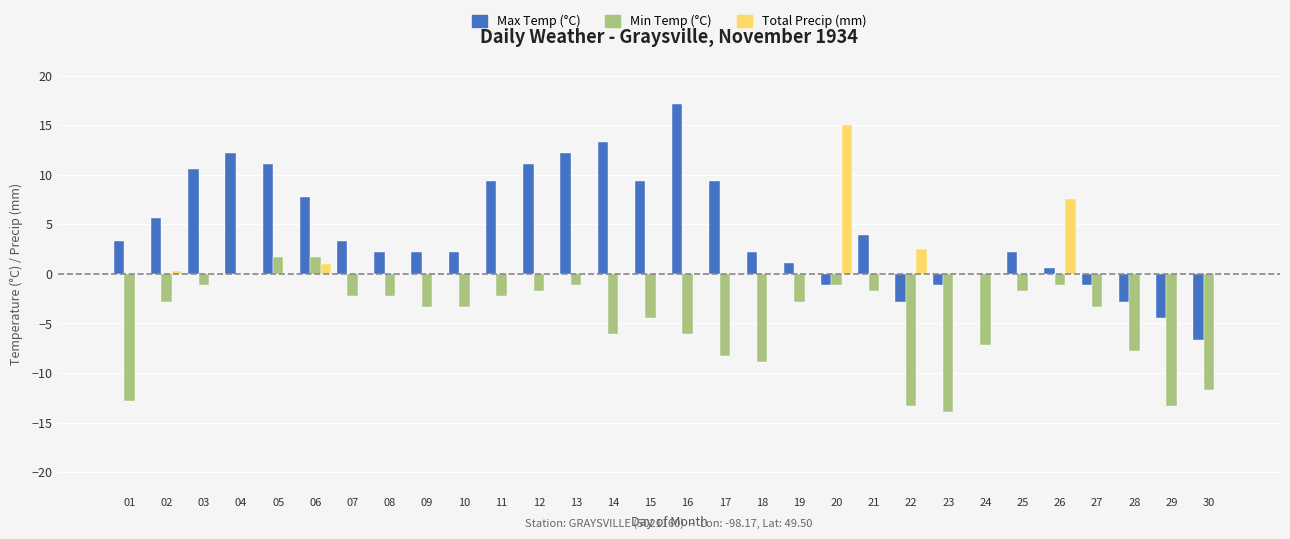

At which label does Total Precip (mm) reach its peak?

20